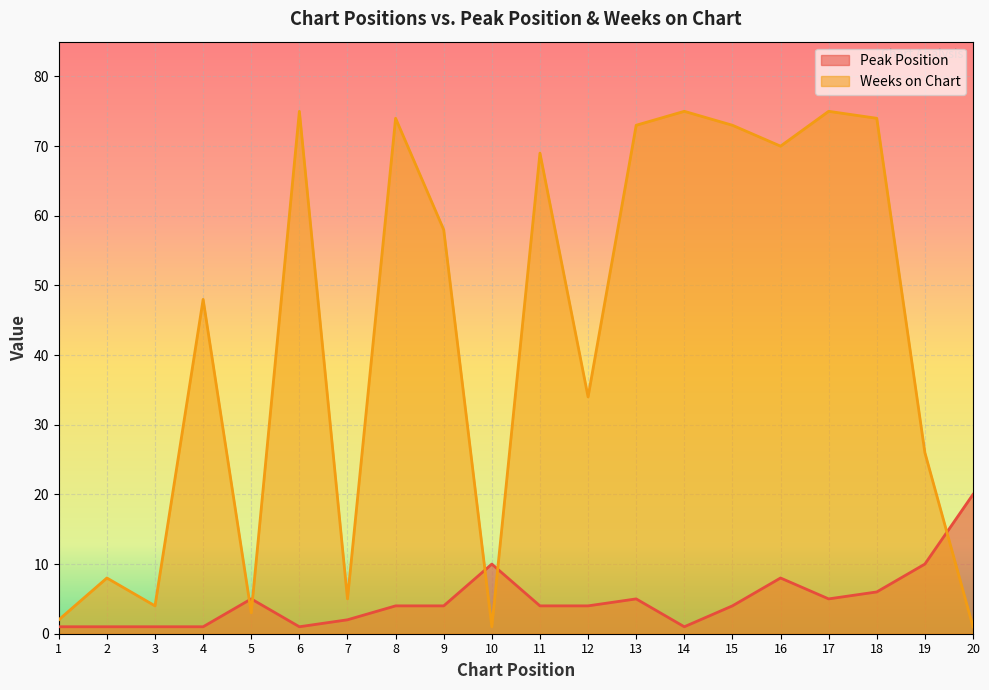

Which label corresponds to the smallest value in the chart?

1